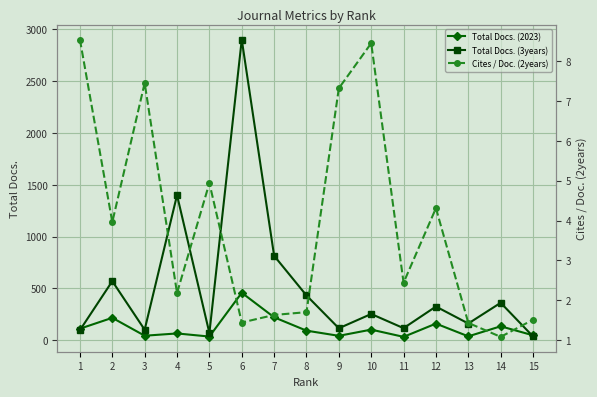

Is the value of Total Docs. (2023) at 1 greater than the value of Cites / Doc. (2years) at 9?

Yes